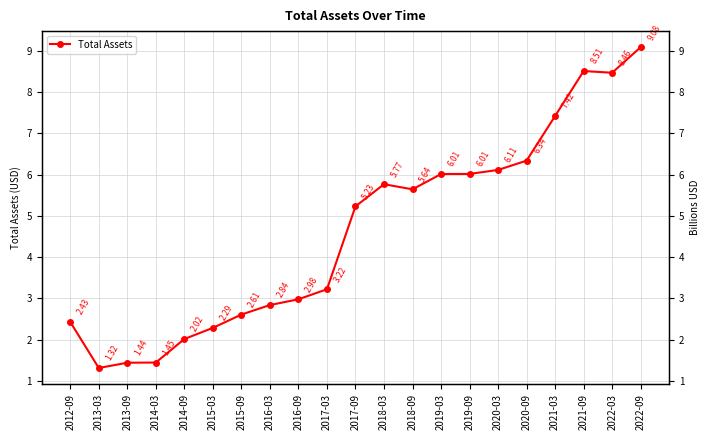

What is the sum of the values at 2013-09 and 2012-09?

3.9